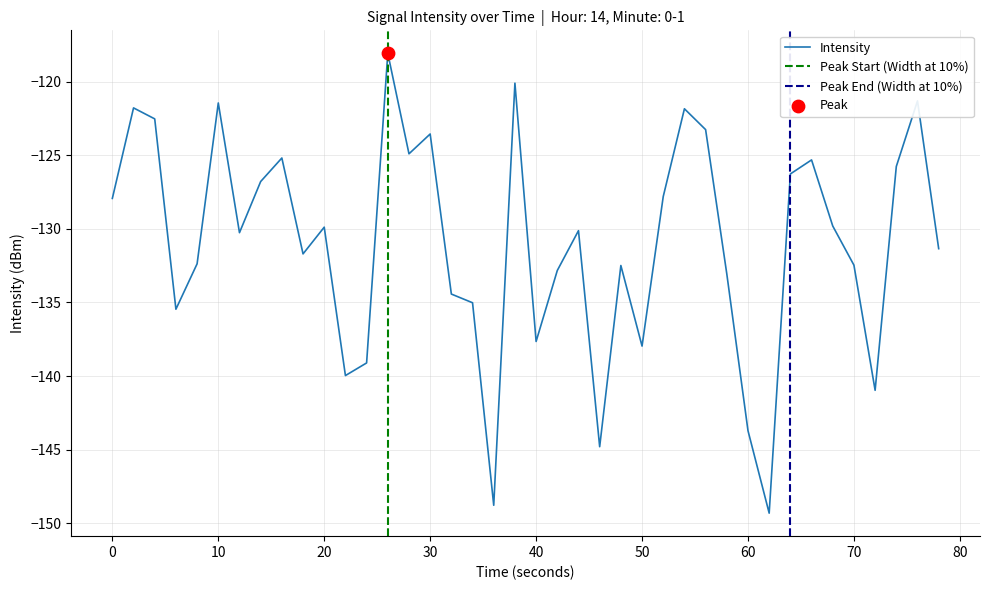

What is the highest value of the Intensity series?

-118.1